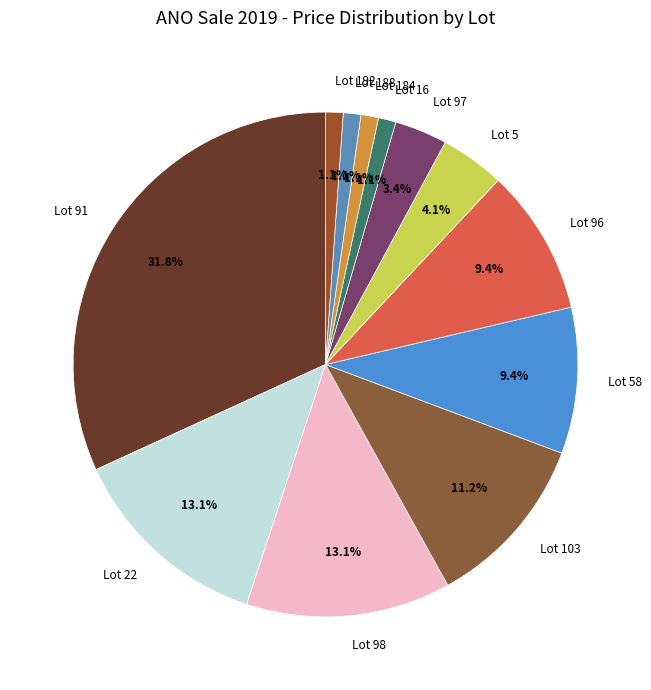

How many slices are in this pie chart?

12